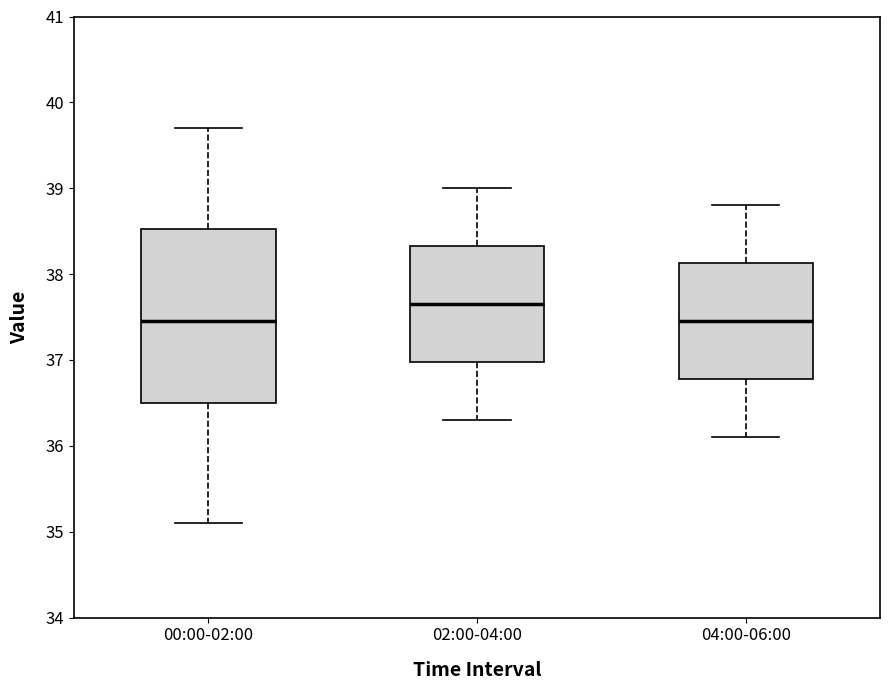

Which box is the tallest, from its lower edge to its upper edge?

00:00-02:00